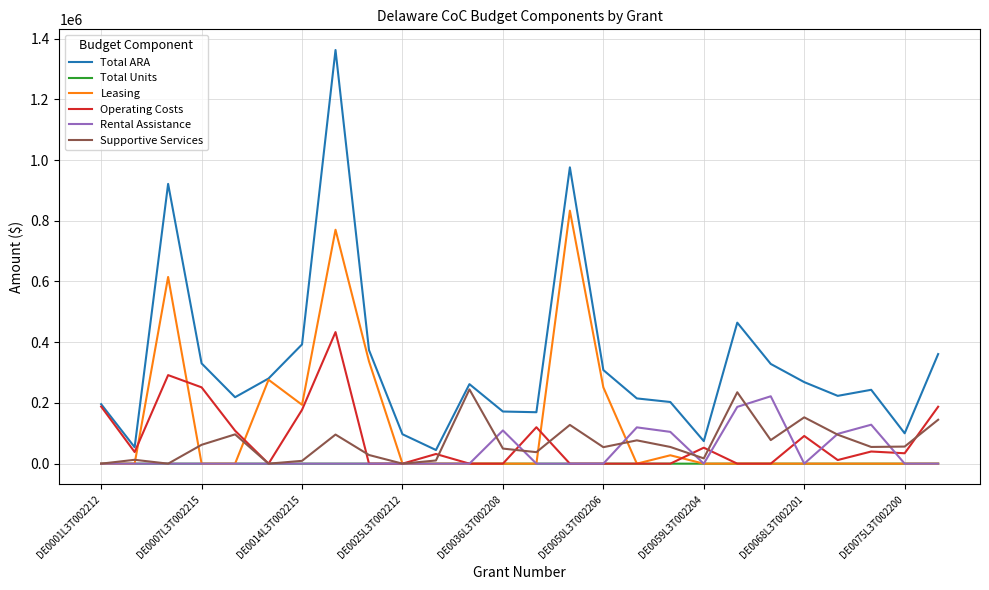

Which series has the widest spread of values?

Total ARA